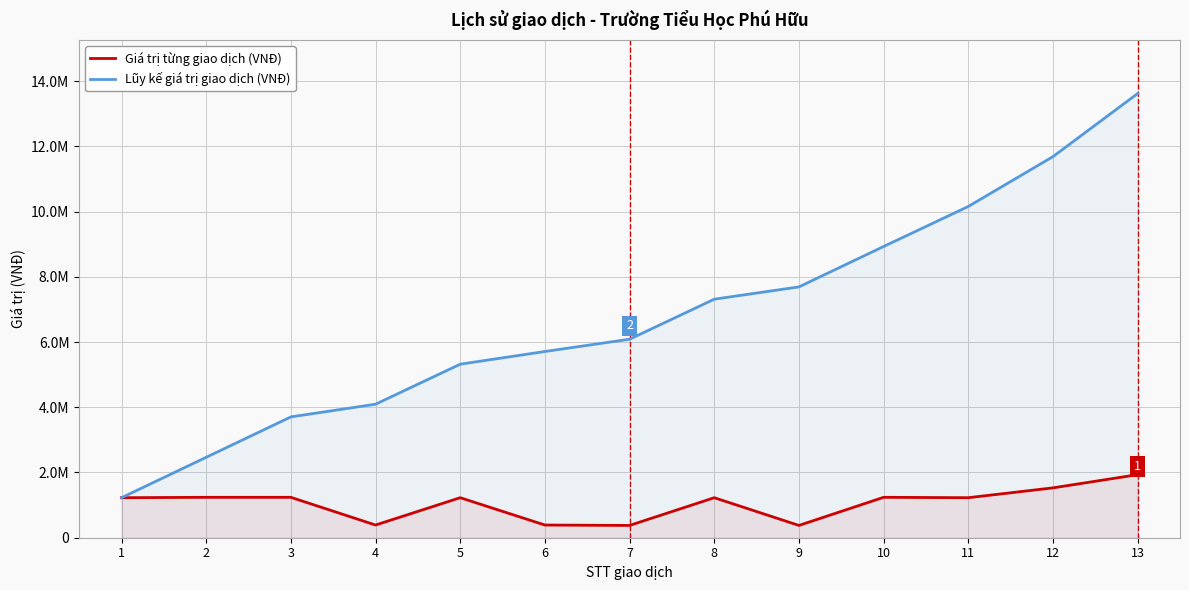

Which has a higher value, 3 or 9?

3